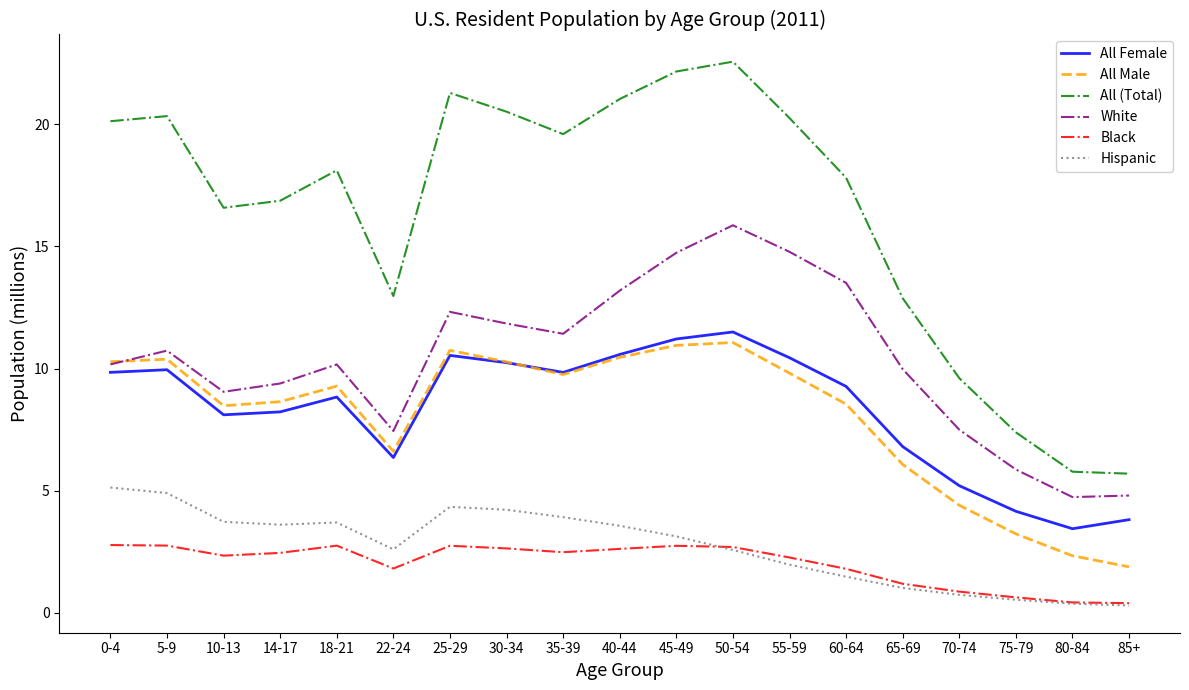

Is the value of White at 40-44 greater than the value of Black at 50-54?

Yes